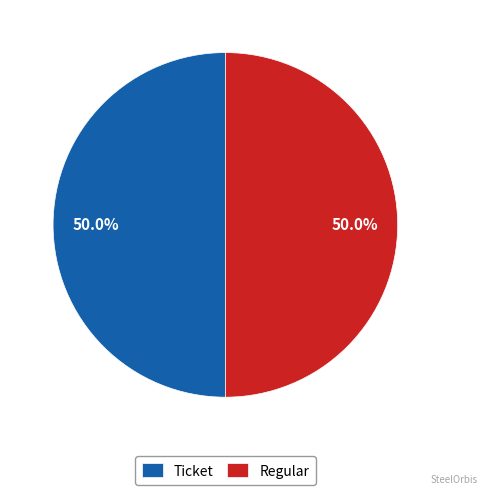

Approximately how many times larger is the value at Regular compared to Ticket?

1.0